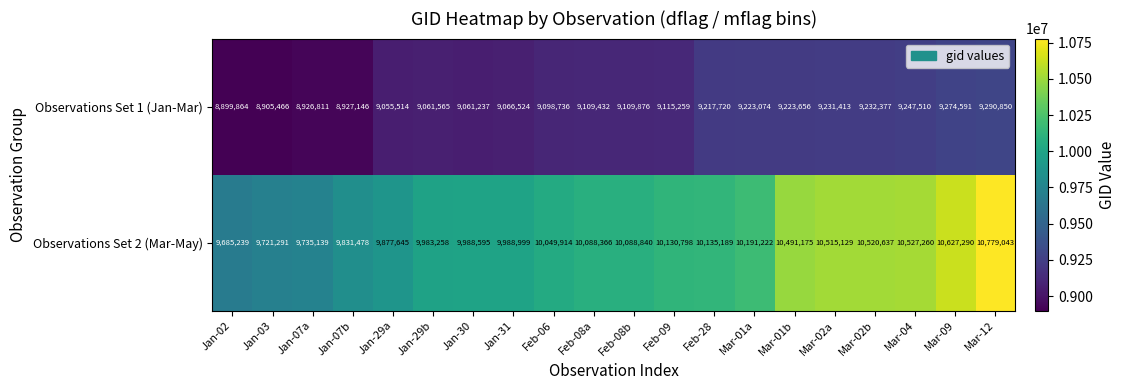

What is the difference between the maximum and minimum values in the Observations Set 2 (Mar-May) series?

1093804